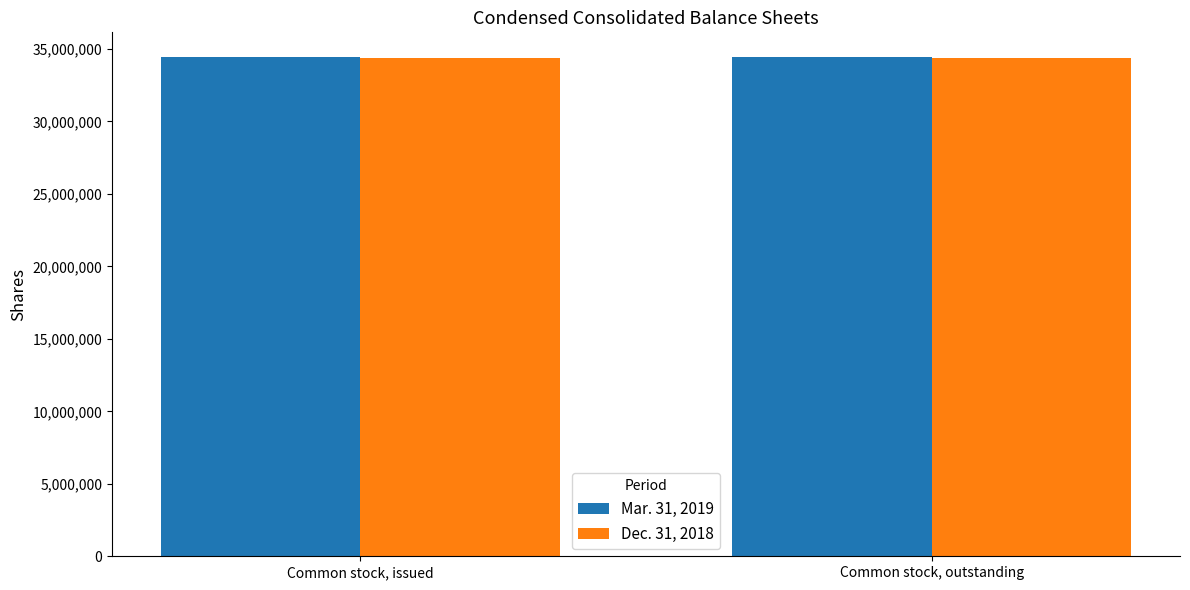

What is the total value across all series at Common stock, outstanding?

68841366